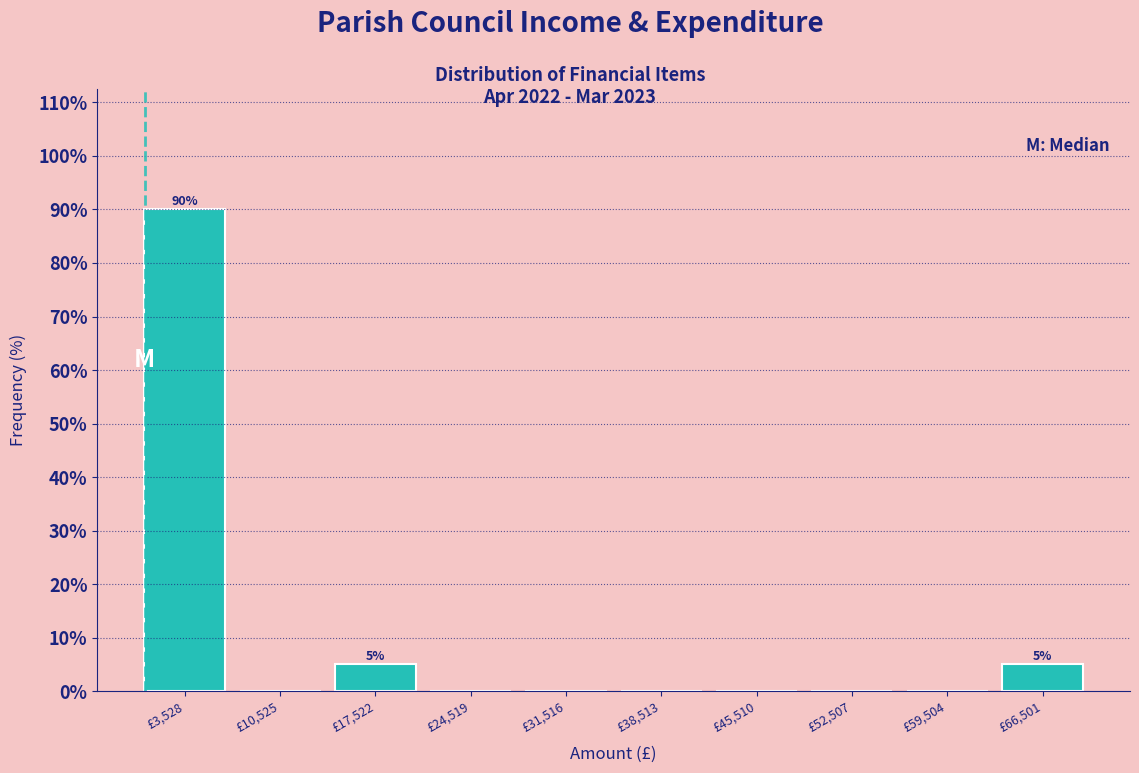

Which range on the x-axis has the tallest bar?

0 to 7000